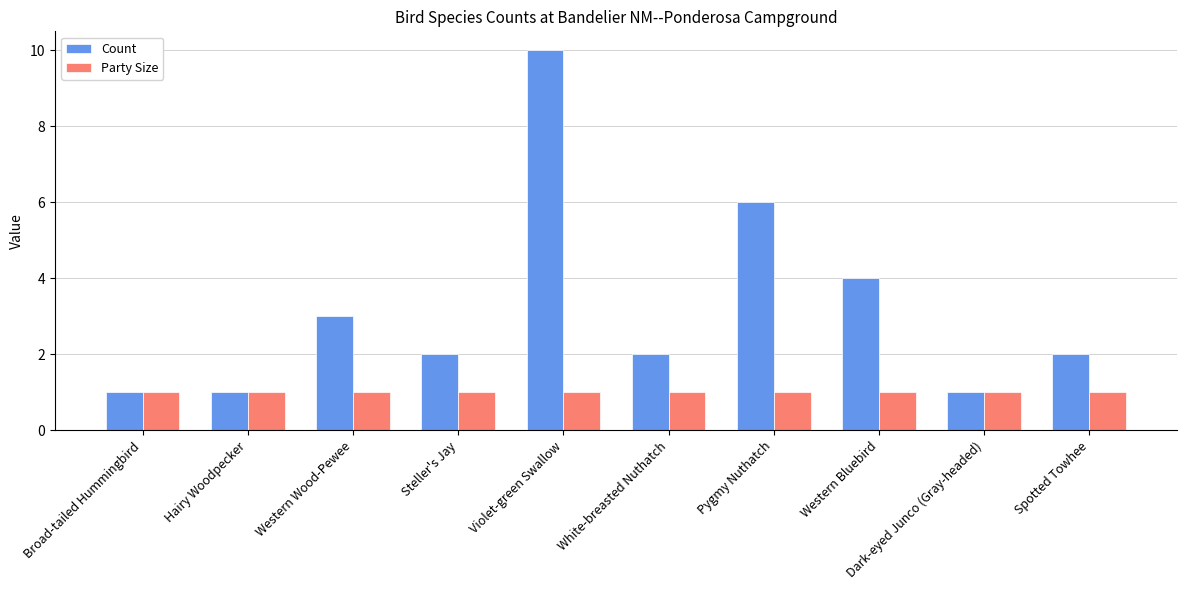

Rank the series at Western Bluebird from lowest to highest value.

Party Size, Count